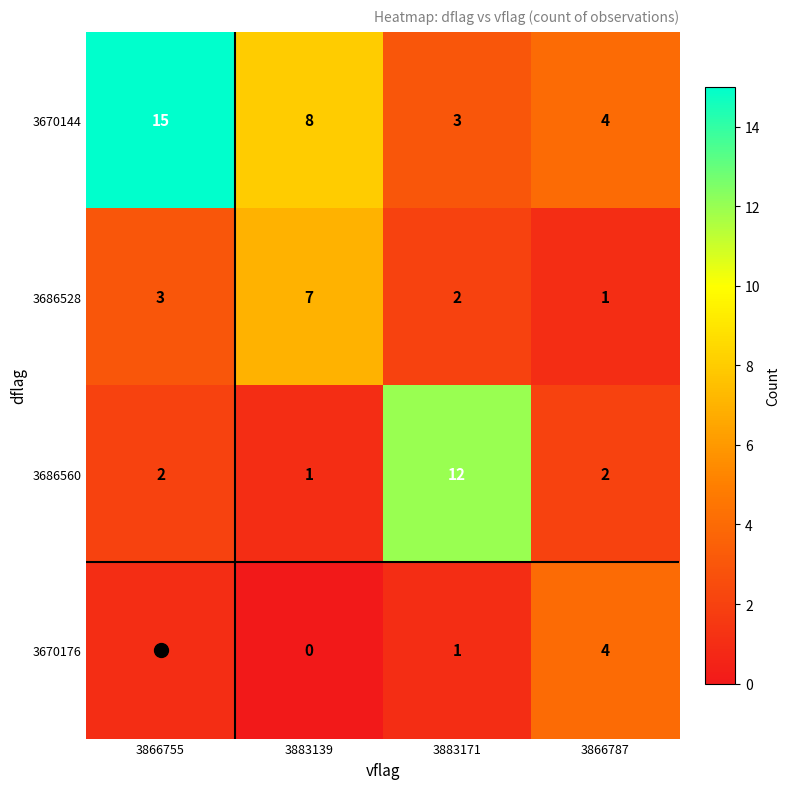

The value of 3670144 at 3883171 is 3. True or false?

True